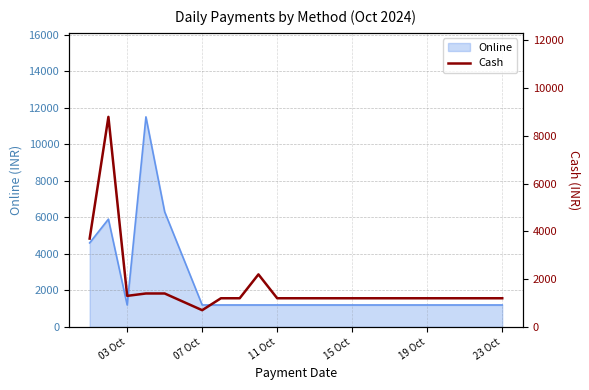

Does the chart display data point markers on the line(s)?

No